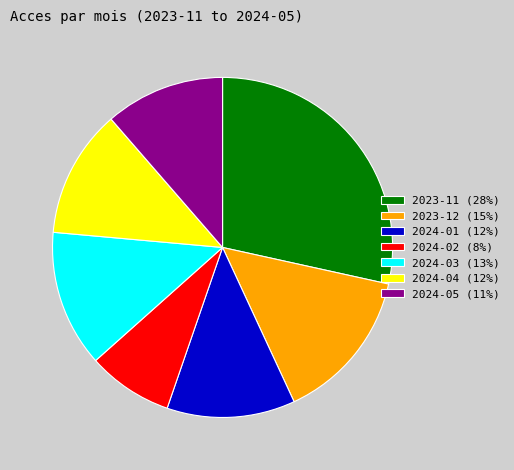

Which slice is the smallest?

2024-02